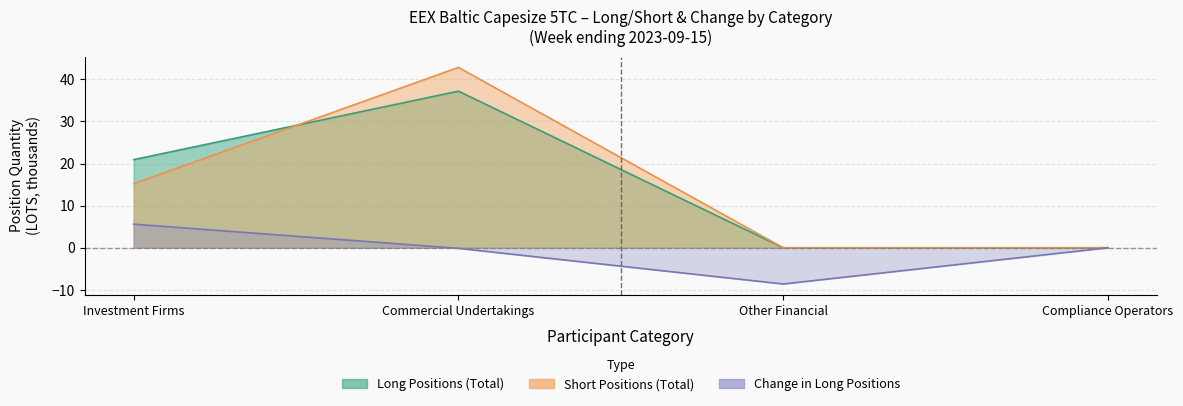

What is the sum of the Long_change values at Investment Firms and Other Financial?

-3.0